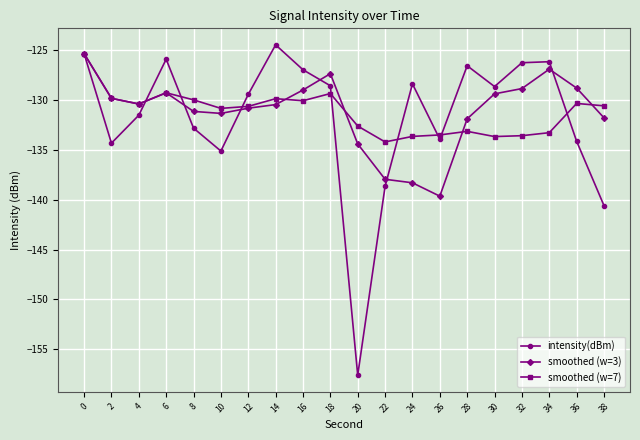

At which label is intensity(dBm) closest to -141?

38